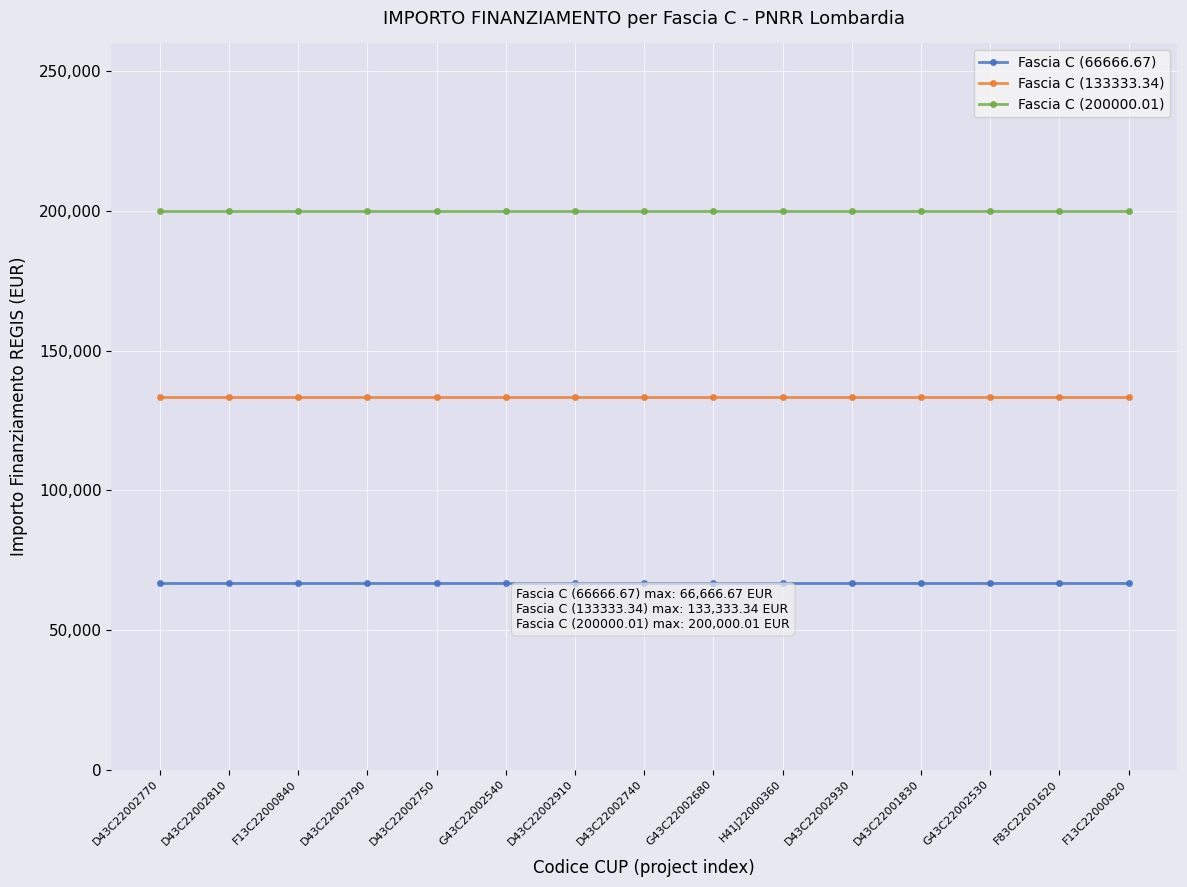

Reading left to right, transcribe all the data shown in this chart.

Fascia C (66666.67): 66666.7	66666.7	66666.7	66666.7	66666.7	66666.7	66666.7	66666.7	66666.7	66666.7	66666.7	66666.7	66666.7	66666.7	66666.7
Fascia C (133333.34): 133333.3	133333.3	133333.3	133333.3	133333.3	133333.3	133333.3	133333.3	133333.3	133333.3	133333.3	133333.3	133333.3	133333.3	133333.3
Fascia C (200000.01): 200000.0	200000.0	200000.0	200000.0	200000.0	200000.0	200000.0	200000.0	200000.0	200000.0	200000.0	200000.0	200000.0	200000.0	200000.0